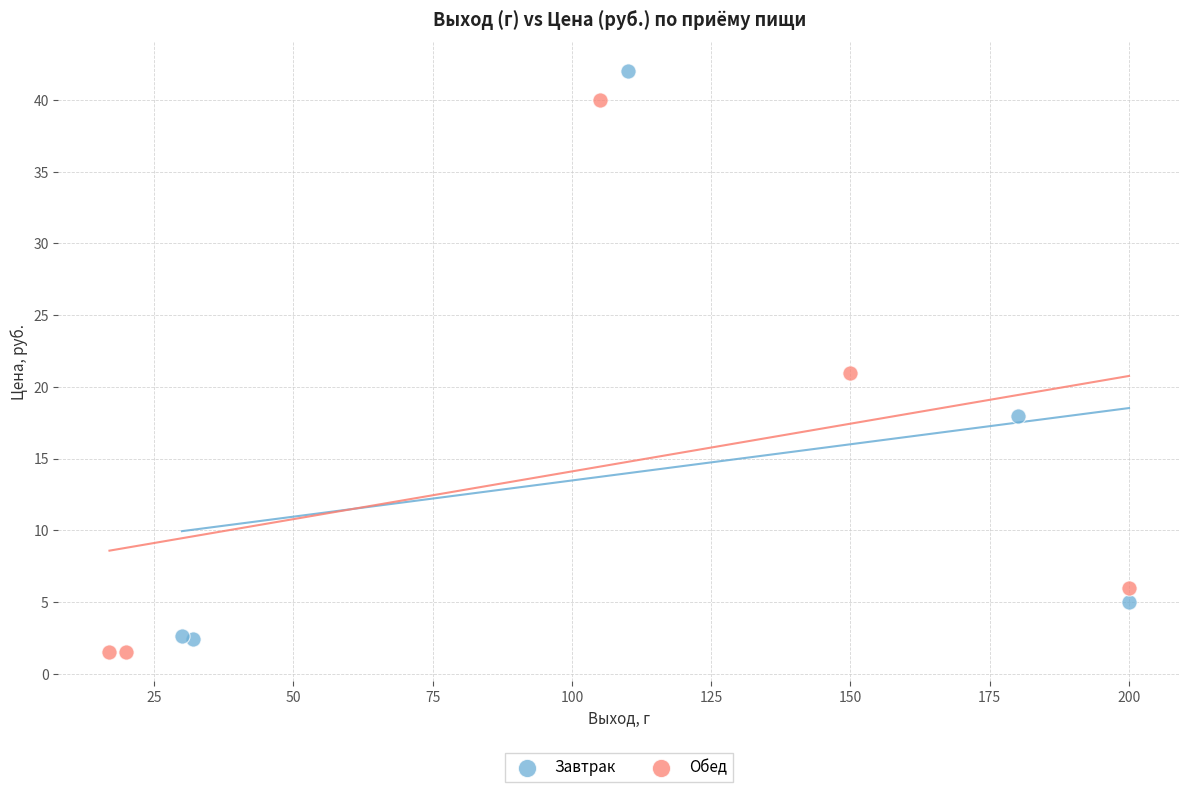

Which series has the largest Y range (max minus min)?

Завтрак